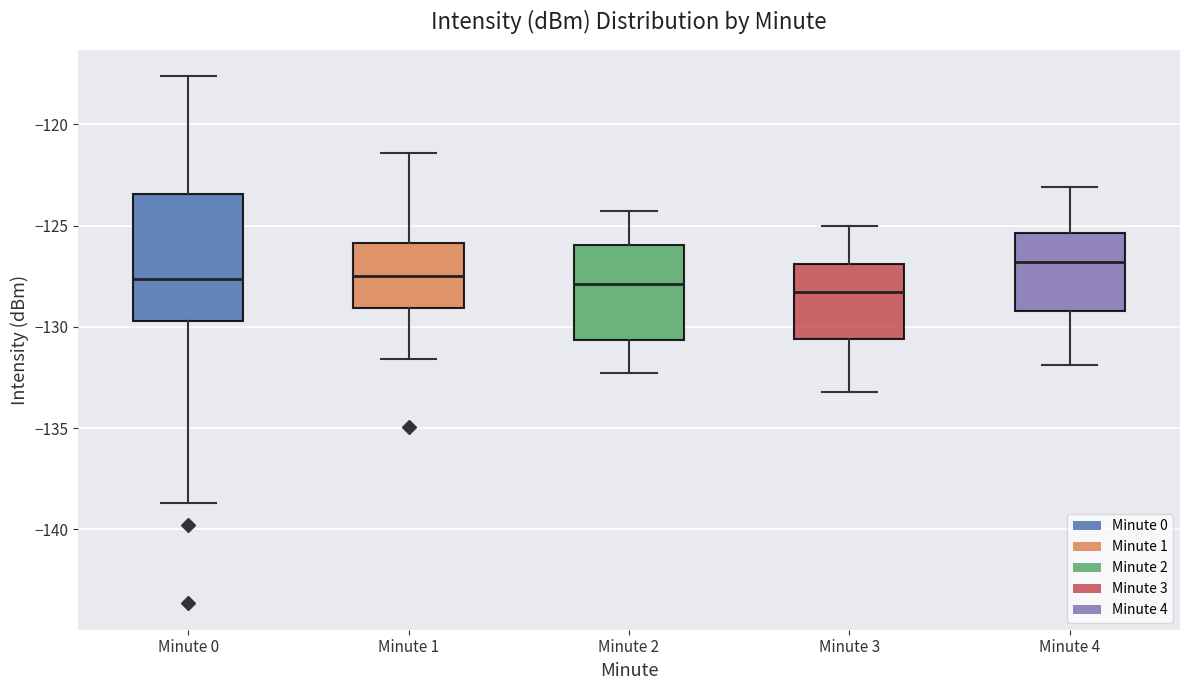

Comparing the boxes themselves (not the whiskers), which one is the tallest?

Minute 0